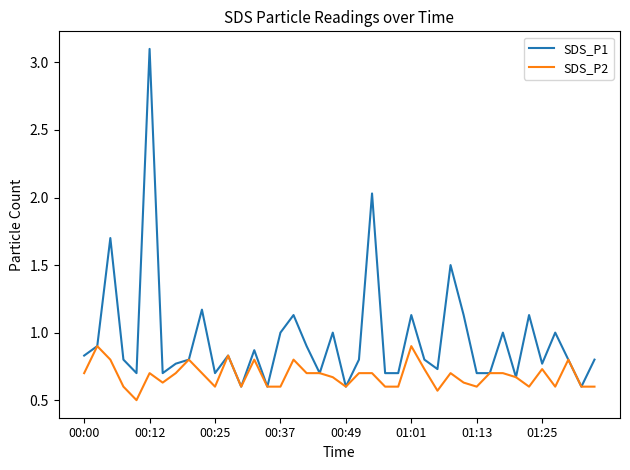

What is the minimum value shown in the chart?

0.5